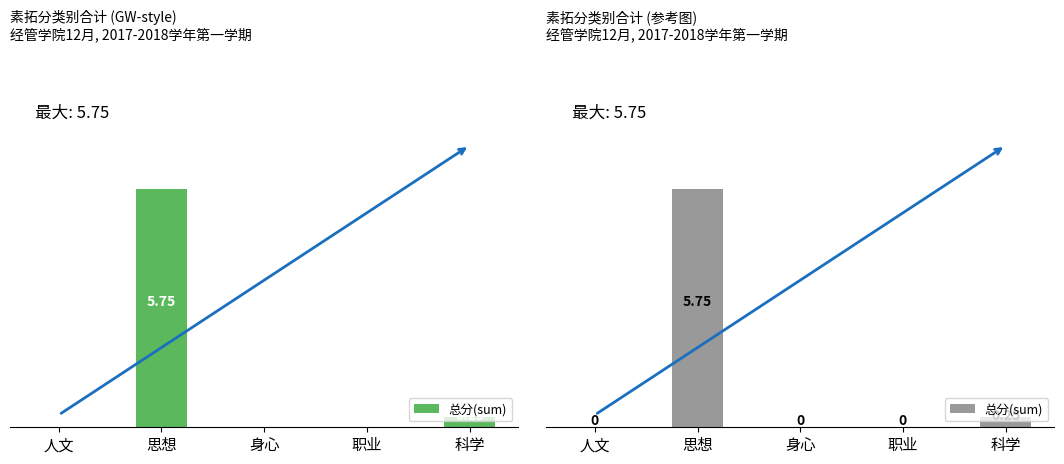

How many bars are there in total?

5